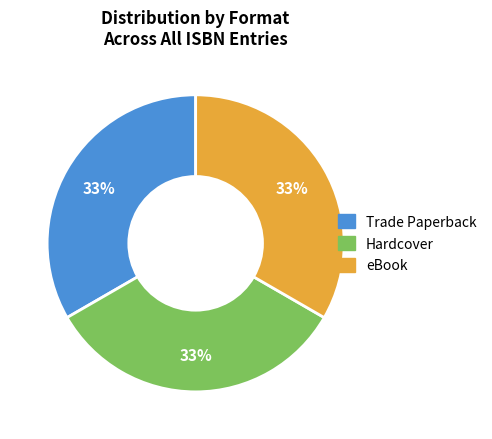

Is there any slice that represents more than half of the pie?

No